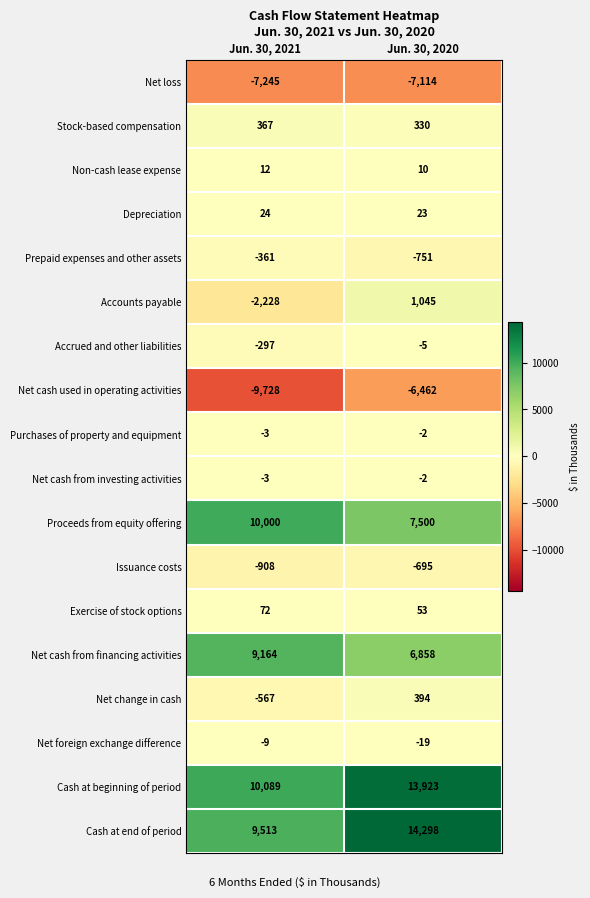

What is the maximum value for Prepaid expenses and other assets?

-361